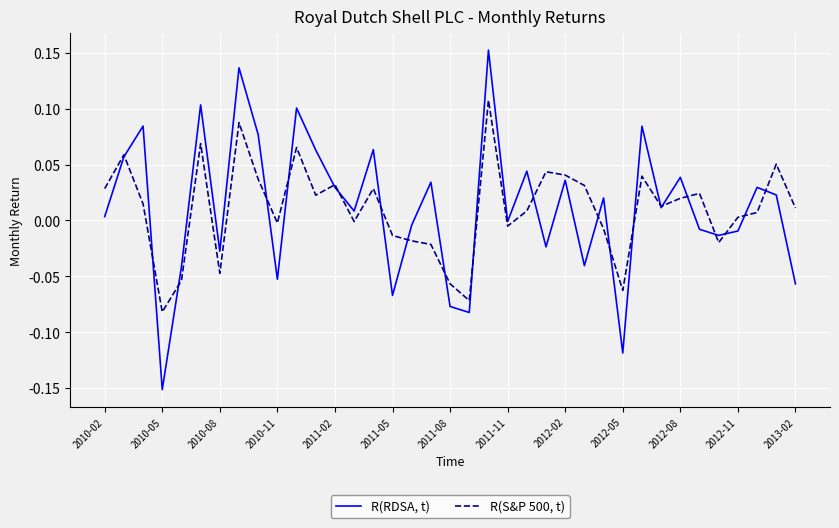

Which series has the widest spread of values?

R(RDSA, t)